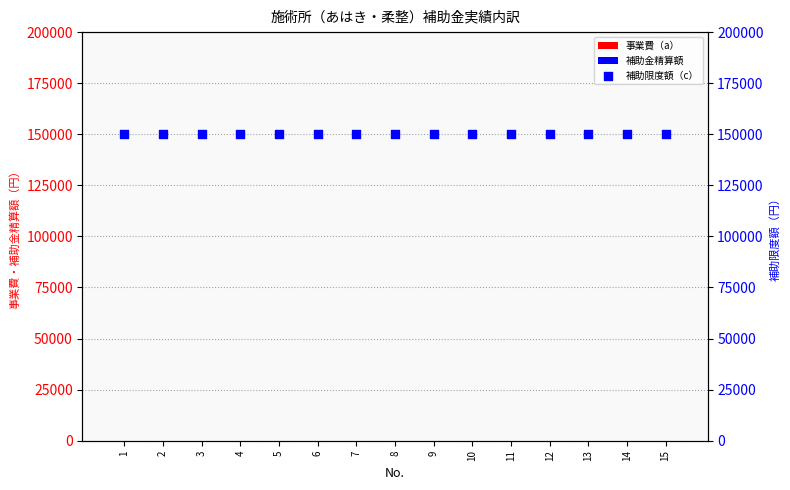

What are all the series names shown in the legend?

事業費（a）, 補助金精算額, 補助限度額（c）